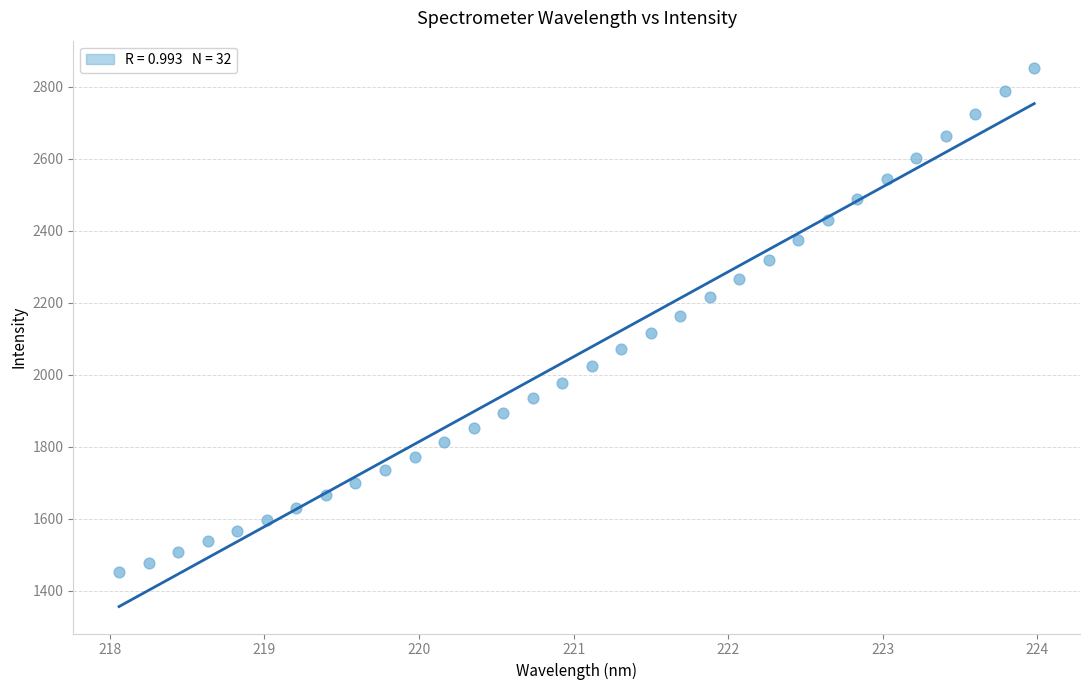

What is the range of Y values (max minus min)?

1400.6